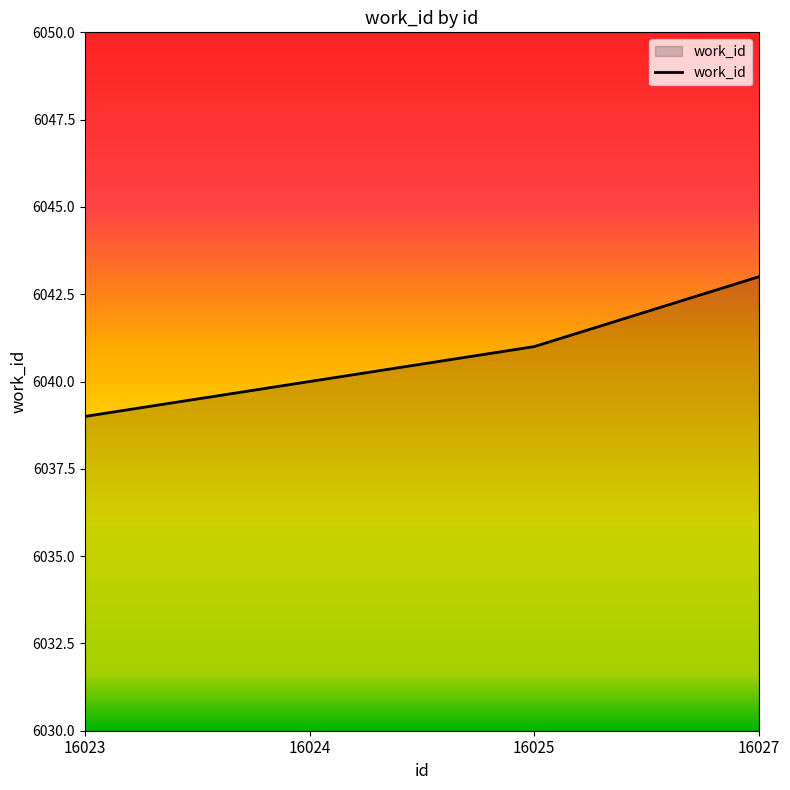

The chart shows a value of 9012 at 16027. True or false?

False